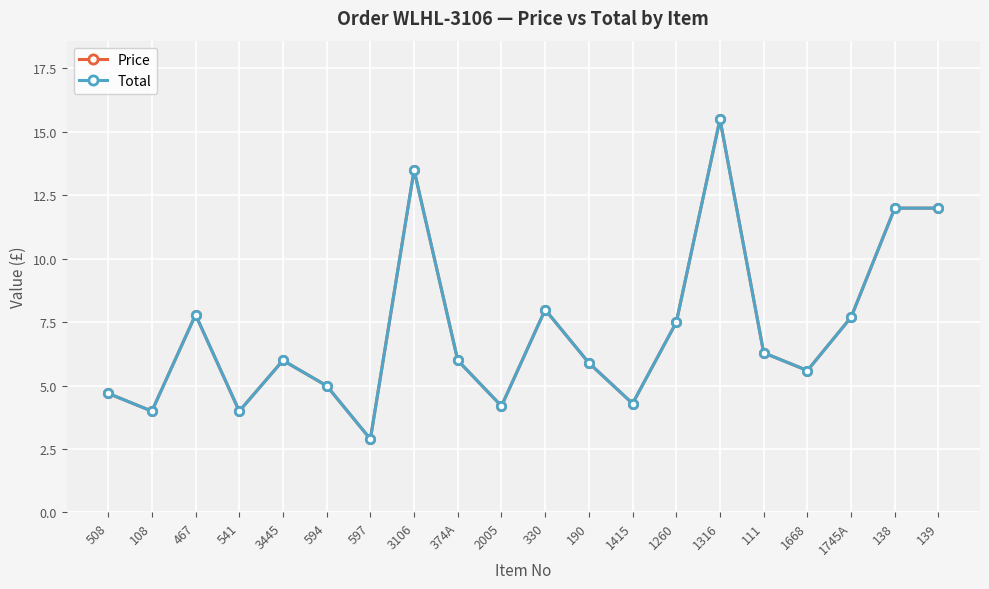

What is the total value across all series at 1316?

31.0